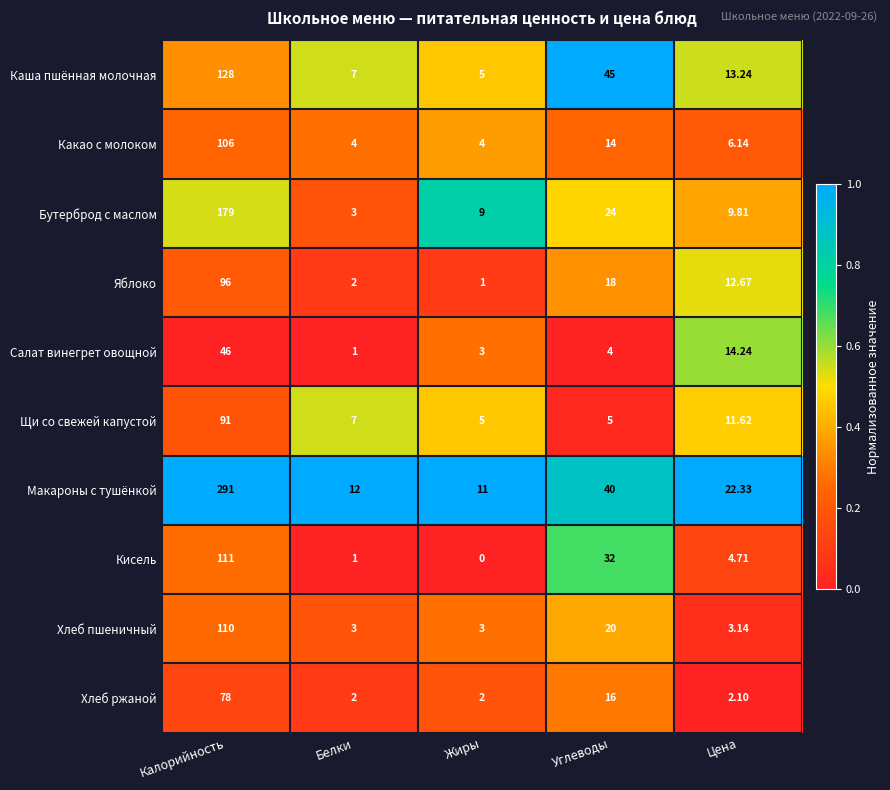

At how many categories does at least one series exceed 0?

5